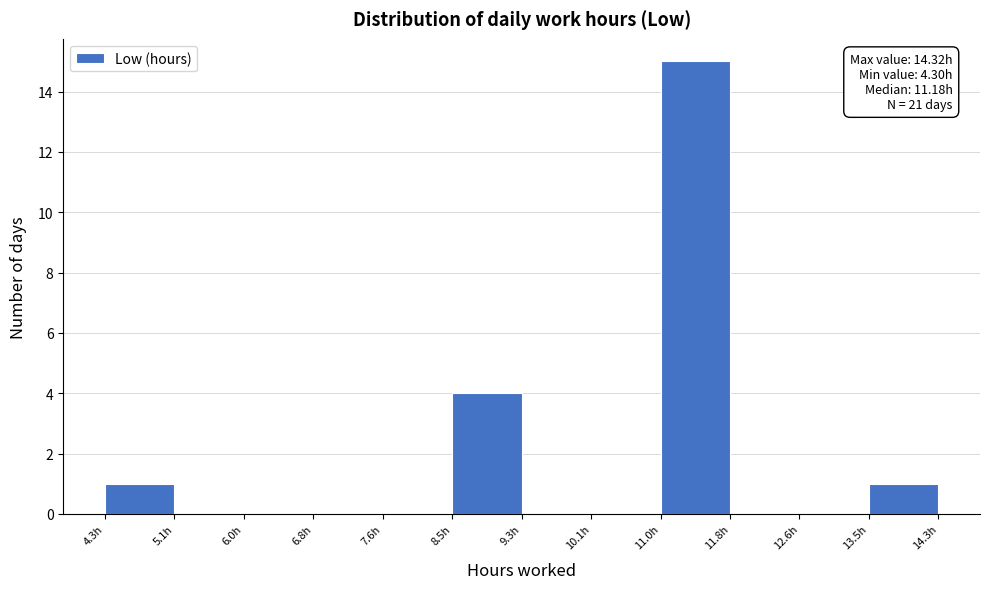

Over which range of the x-axis is the bar tallest?

11.0 to 11.8